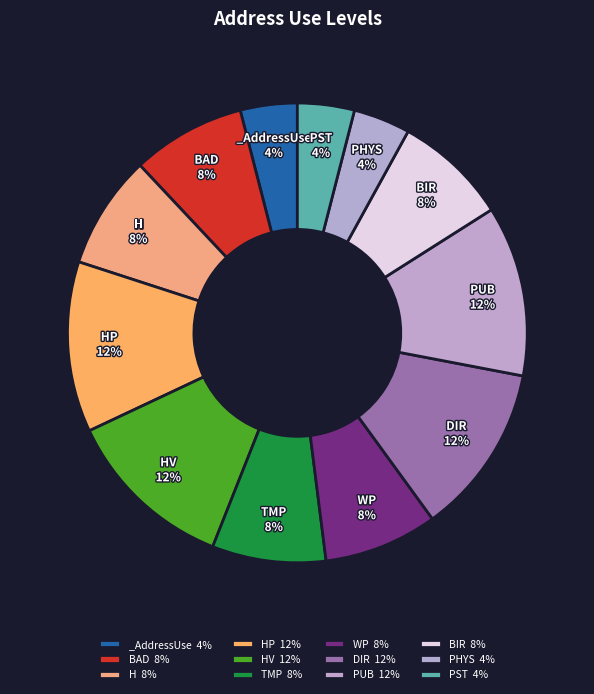

Which category has the smallest portion of the pie?

_AddressUse